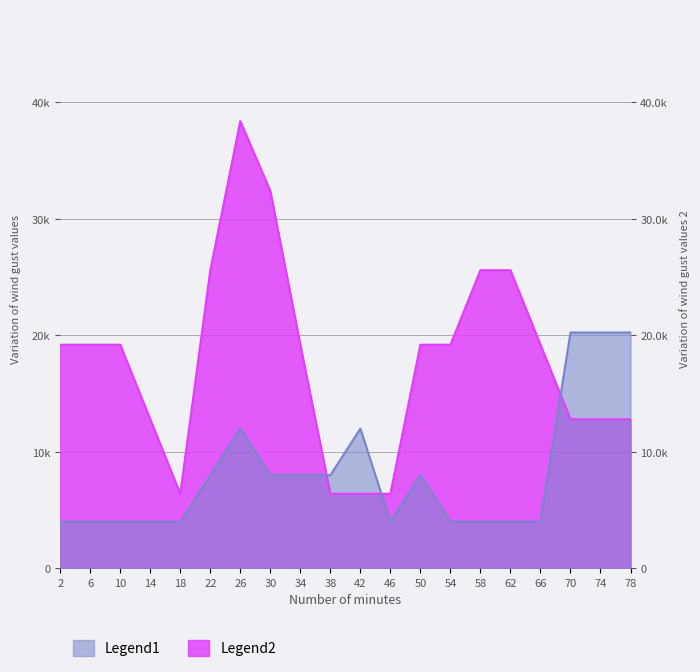

At how many categories does at least one series exceed 26120?

2